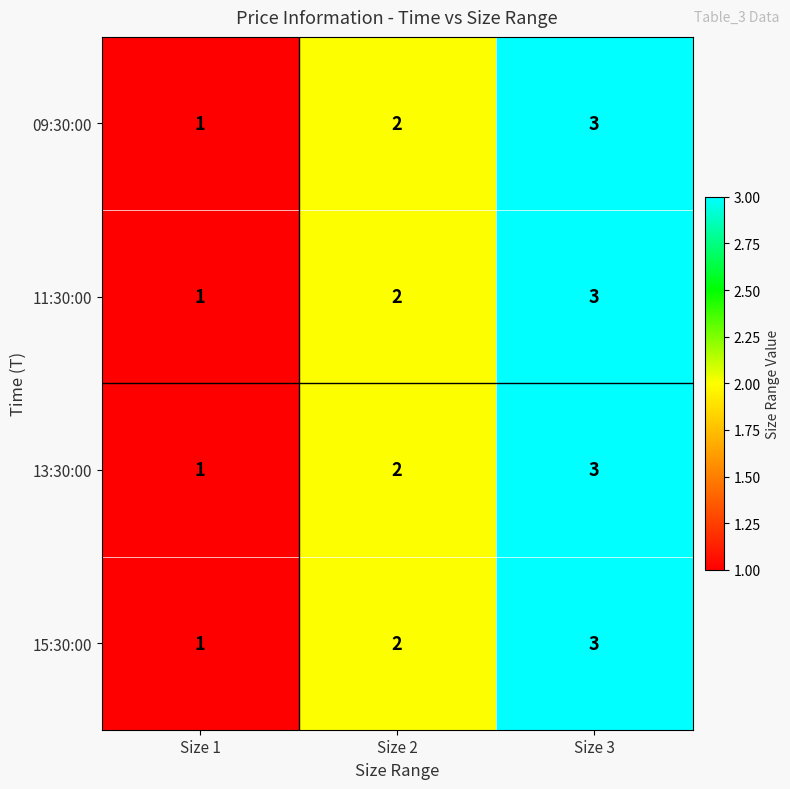

What is the sum of all 15:30:00 values?

6